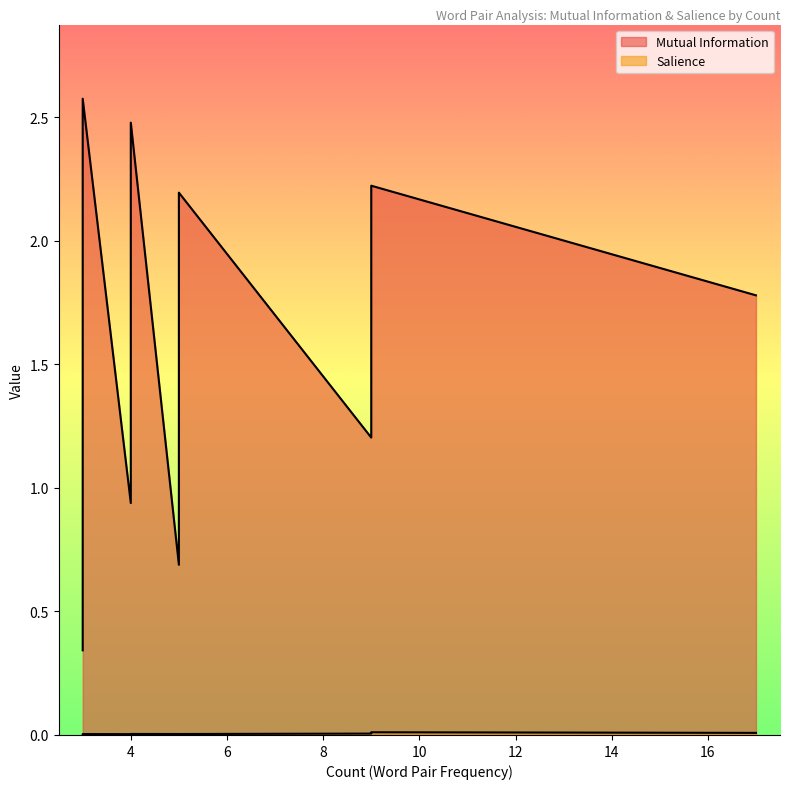

List the series in order of their overall mean, lowest first.

Salience, Mutual Information